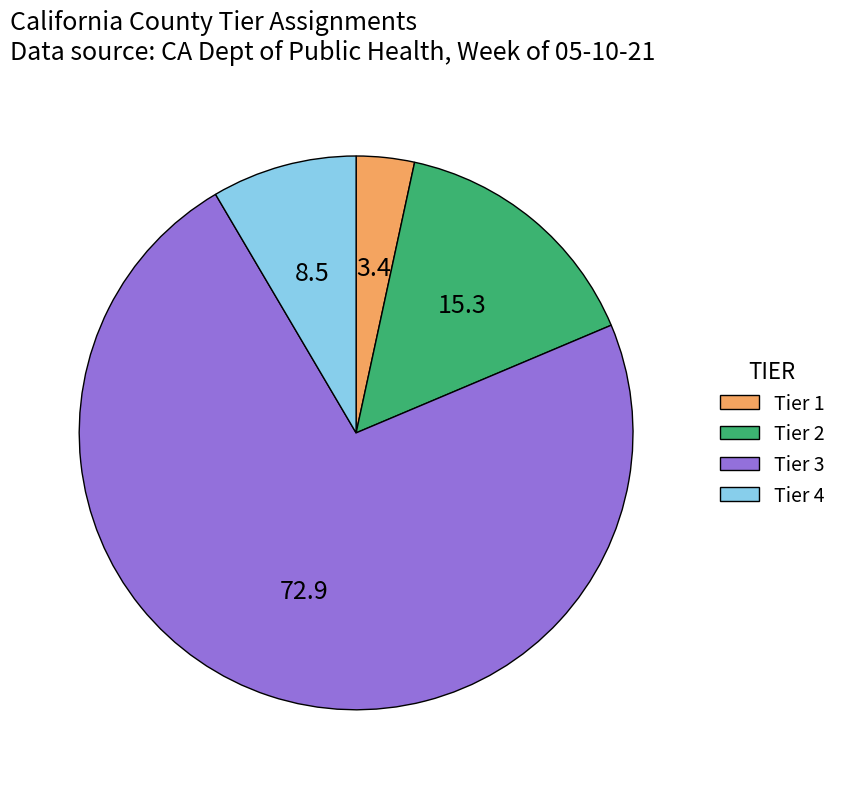

Rank the categories by value from highest to lowest.

Tier 3, Tier 2, Tier 4, Tier 1